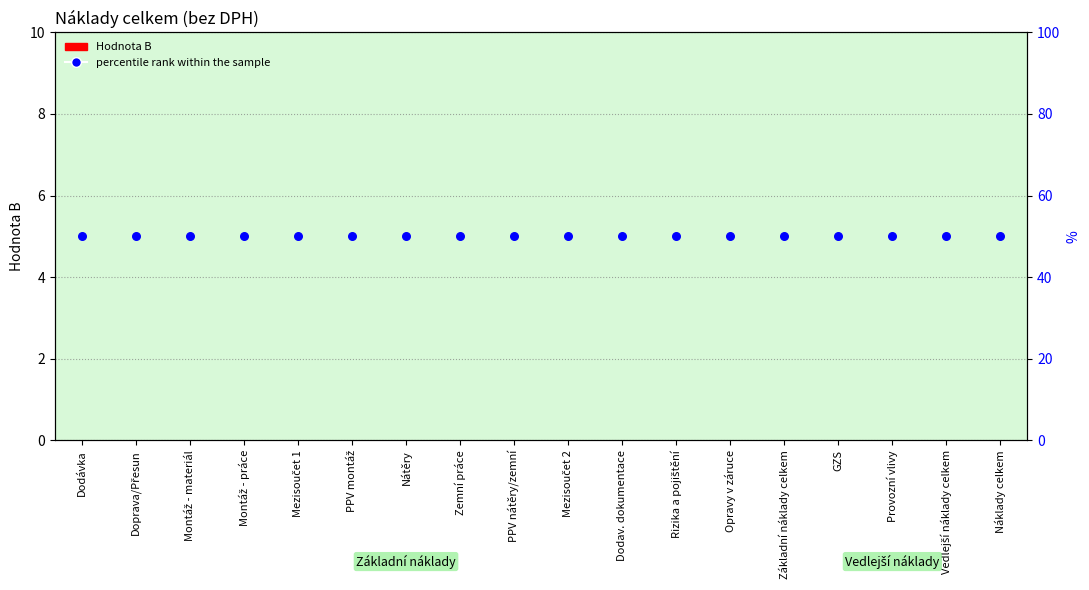

Which series reaches the minimum Y coordinate?

Hodnota B